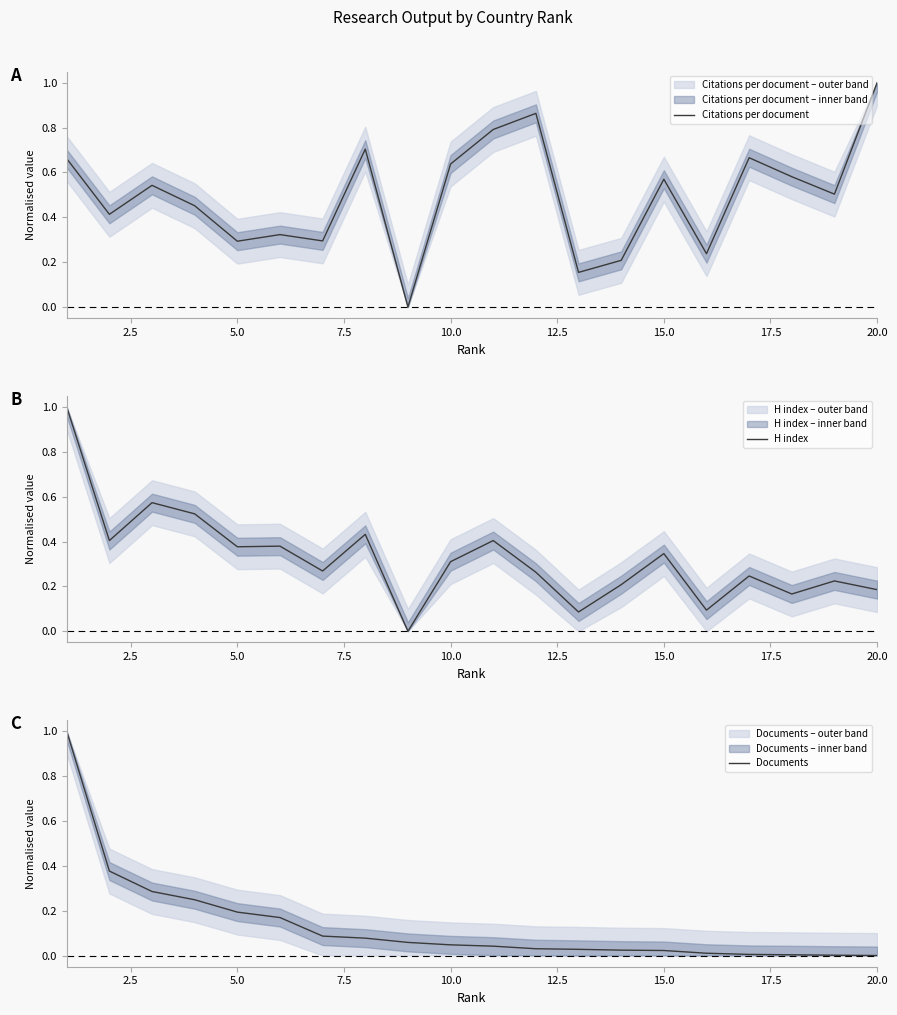

True or false: Citations per document has a value of 0.1 at 5.0.

False